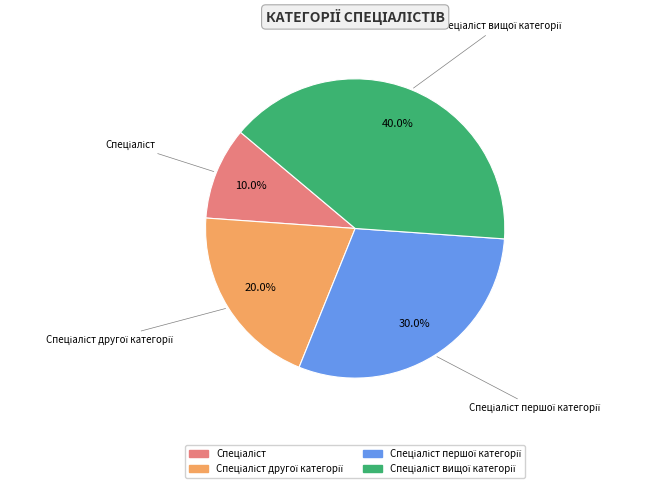

Does any single category account for the majority?

No